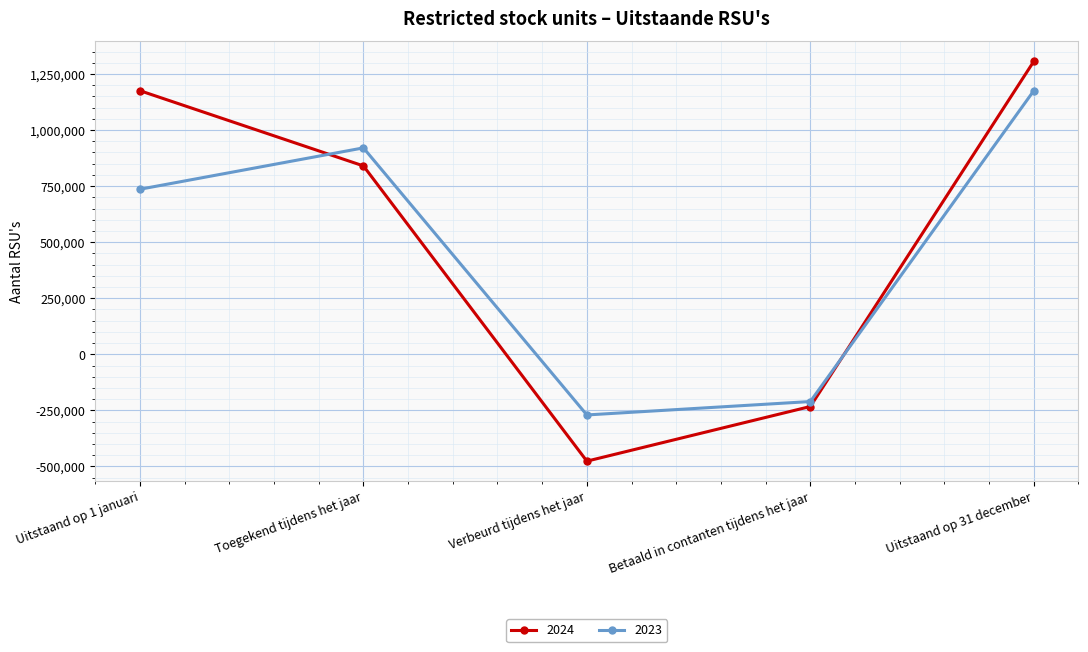

Which series has the largest total across all categories?

2024